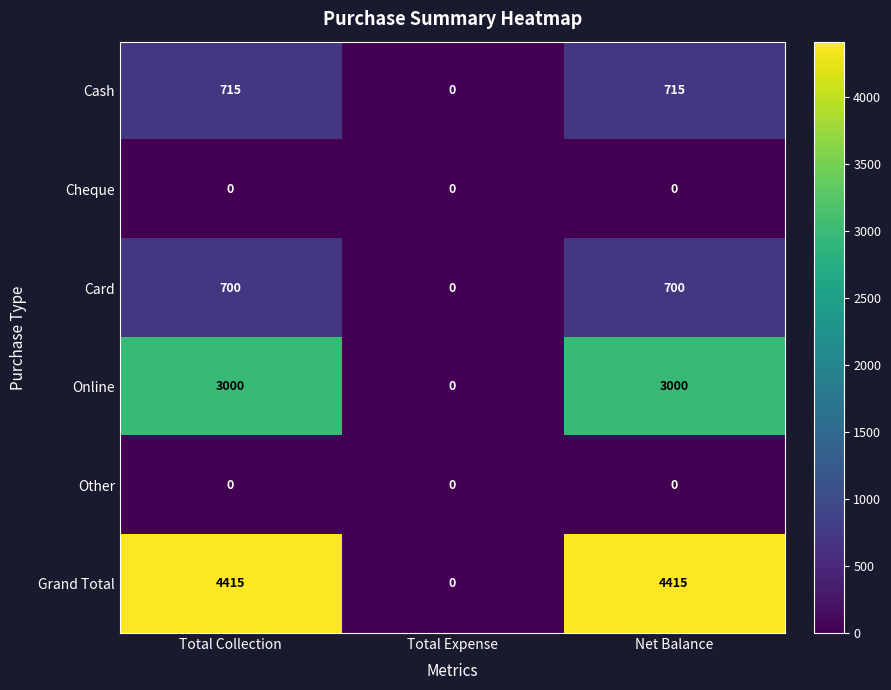

Reading right to left, transcribe all the data shown in this chart.

Cash: Net Balance=715	Total Expense=0	Total Collection=715
Cheque: Net Balance=0	Total Expense=0	Total Collection=0
Card: Net Balance=700	Total Expense=0	Total Collection=700
Online: Net Balance=3000	Total Expense=0	Total Collection=3000
Other: Net Balance=0	Total Expense=0	Total Collection=0
Grand Total: Net Balance=4415	Total Expense=0	Total Collection=4415